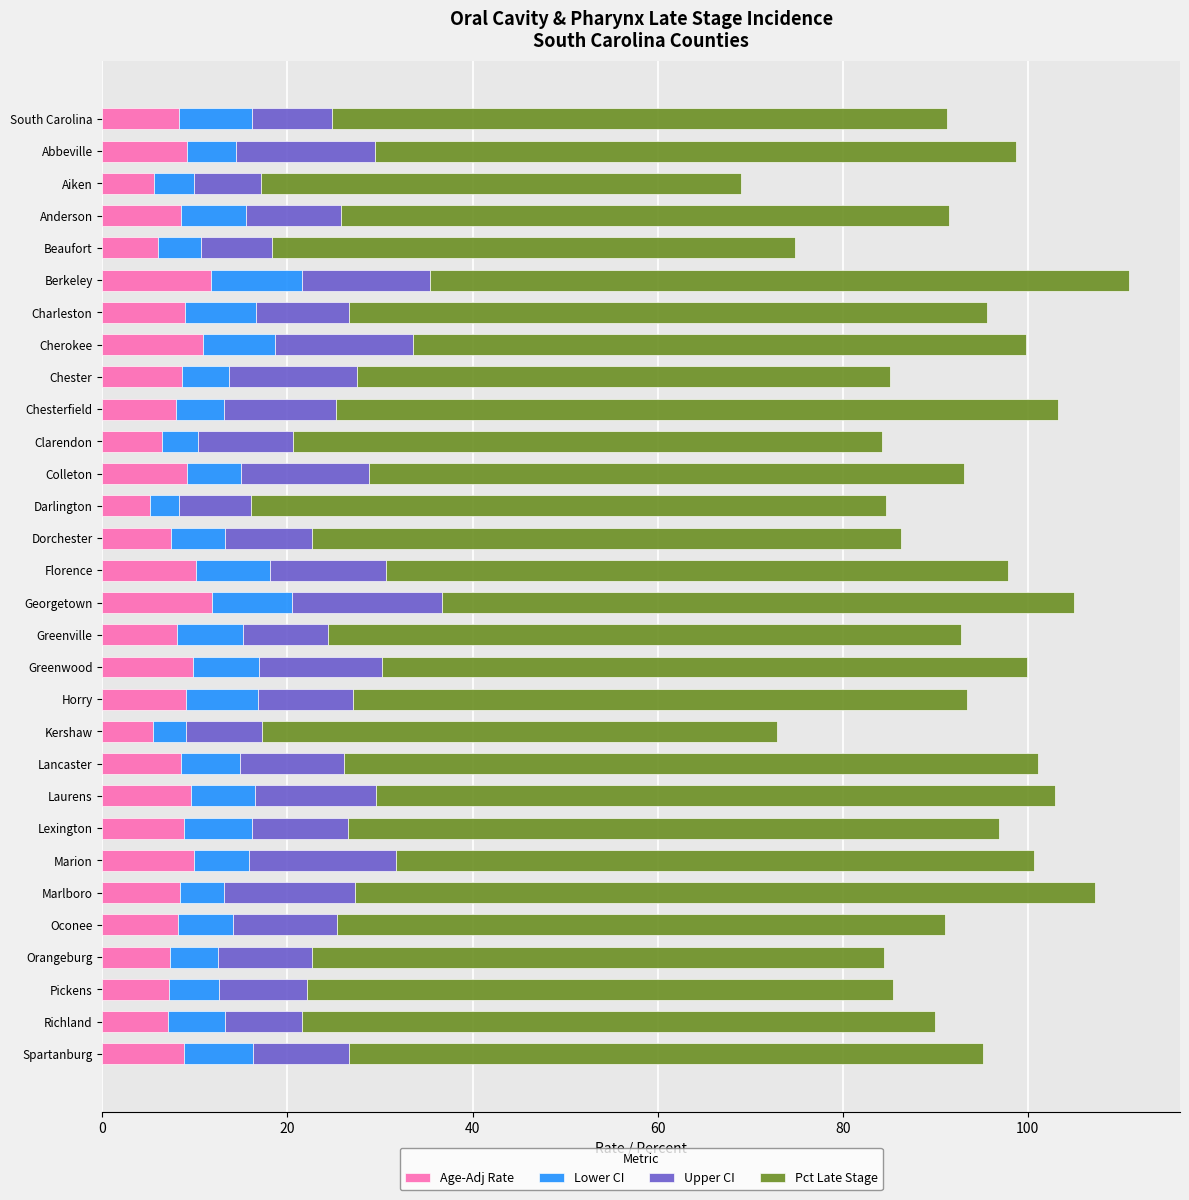

The Age-Adj Rate series shows 8.1 at Greenville. True or false?

True